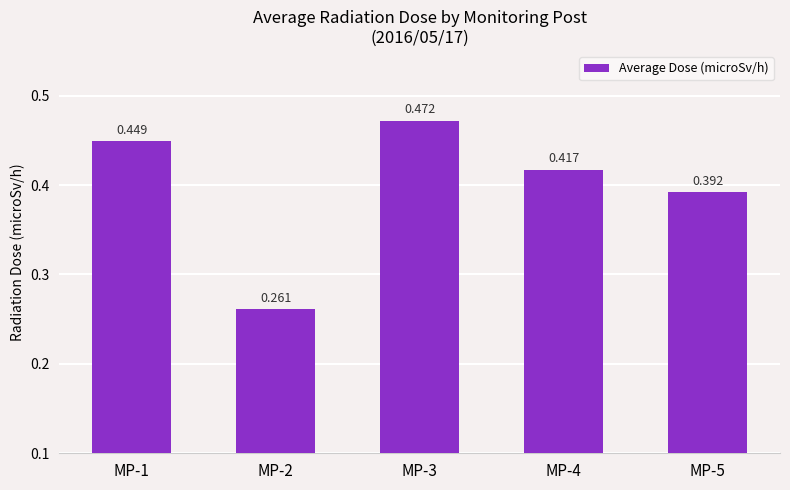

True or false: the data shows 0.8 at MP-1.

False